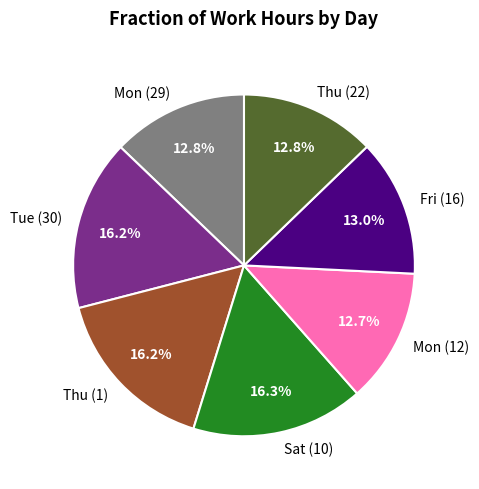

To the nearest percent, what percentage of the pie is Mon (12)?

13%